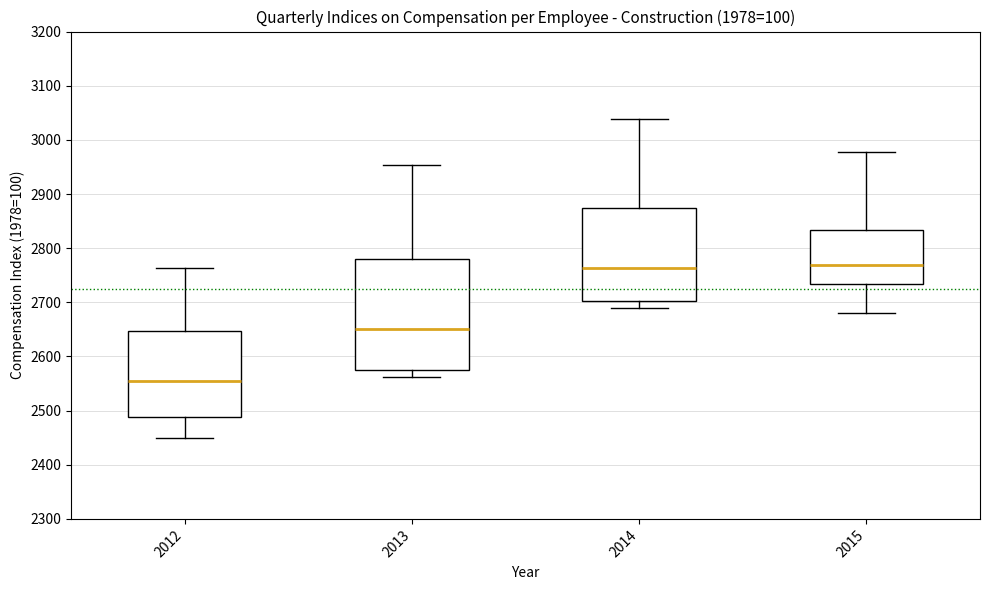

Reading left to right, read every box against the y-axis: the position of its median line, the range the box covers, and the ends of its whiskers. The values are not printed on the chart, so give them approximately, as read against the axis.

2012: median 2560, box 2490 to 2650, whiskers 2450 to 2760
2013: median 2650, box 2580 to 2780, whiskers 2560 to 2950
2014: median 2760, box 2700 to 2870, whiskers 2690 to 3040
2015: median 2770, box 2730 to 2830, whiskers 2680 to 2980